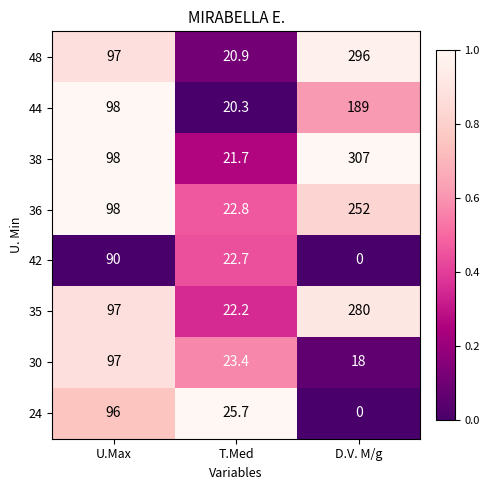

At which category is the sum across all series the highest?

D.V. M/g